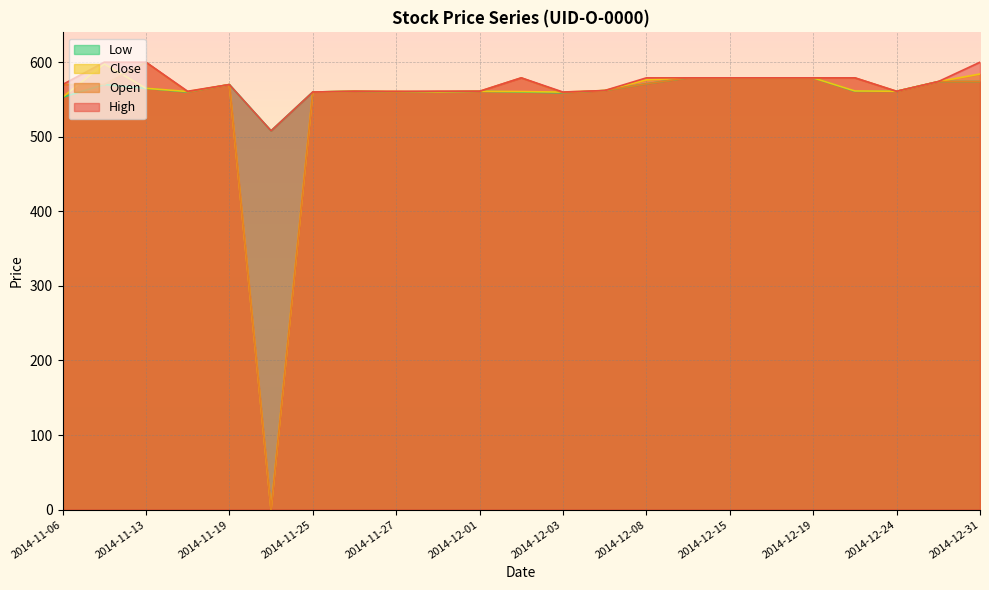

True or false: High and Open intersect in this chart.

False